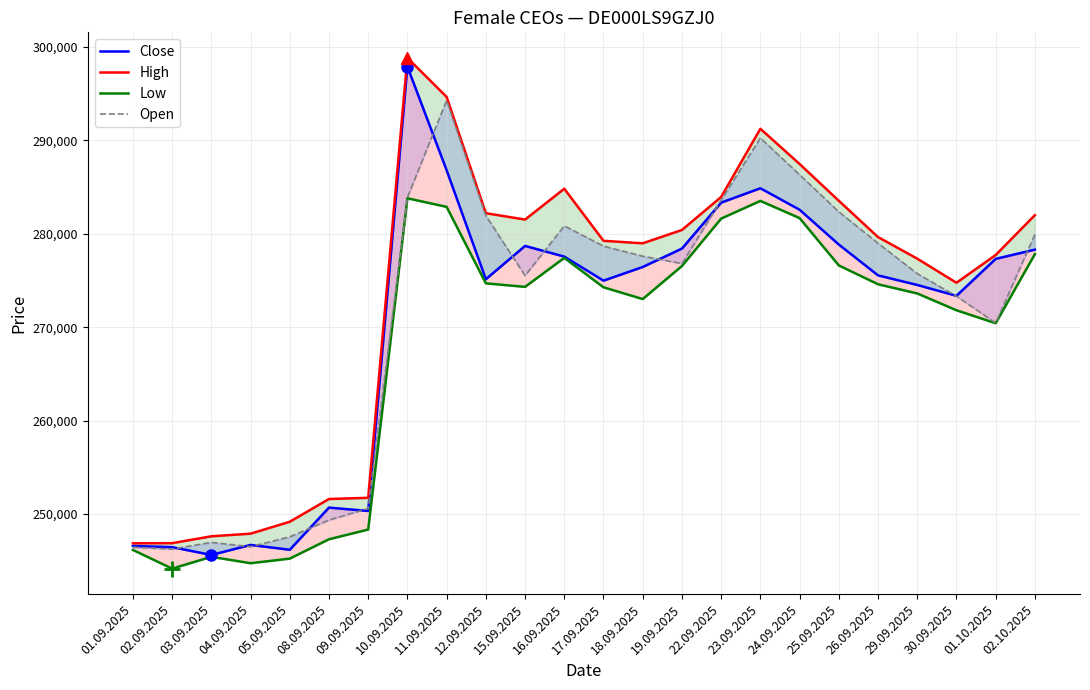

True or false: Low and Open cross at least once.

False